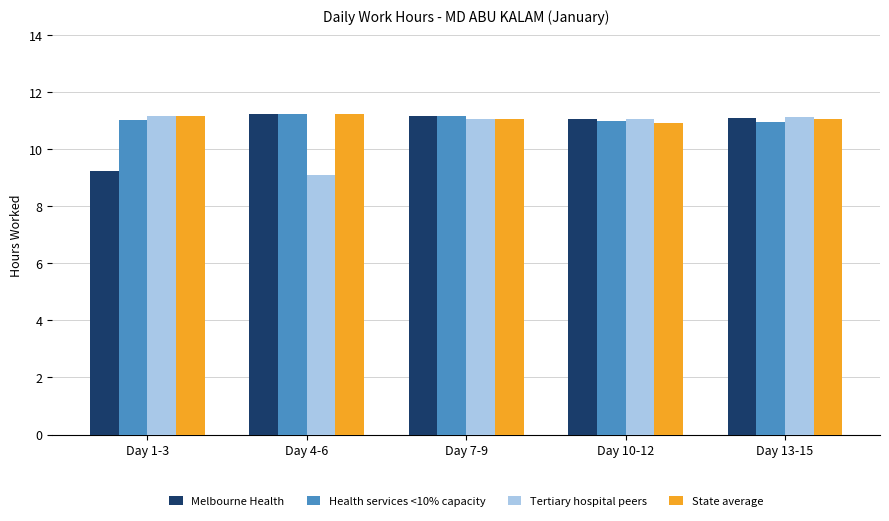

Which series changed the most between Day 4-6 and Day 13-15?

Tertiary hospital peers